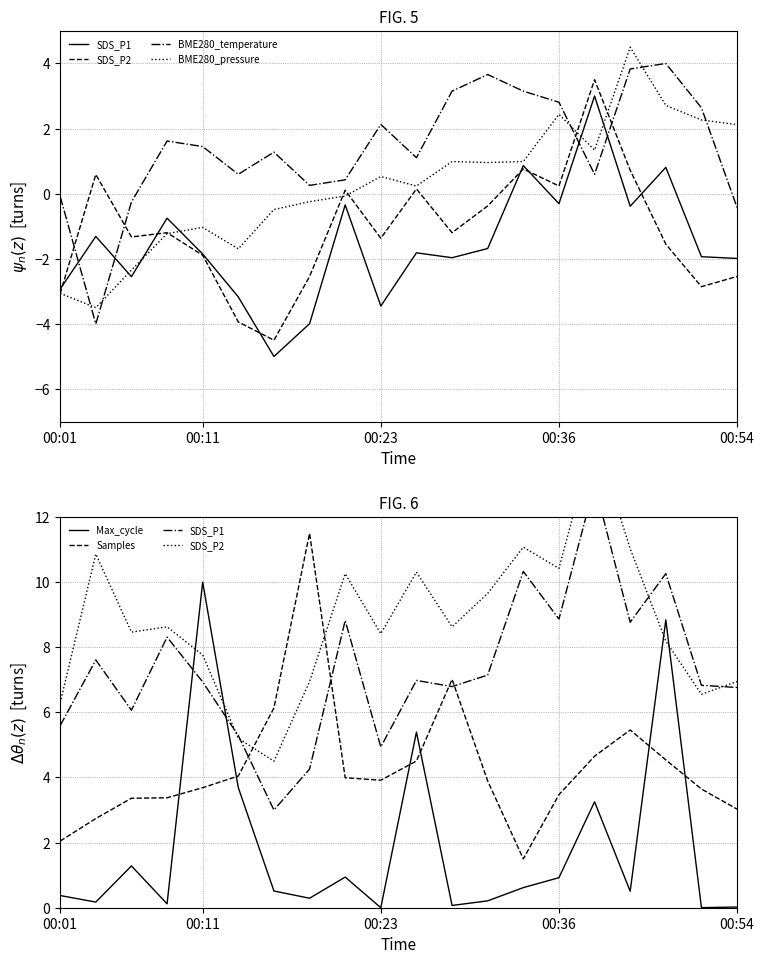

How many lines are shown in the chart?

6